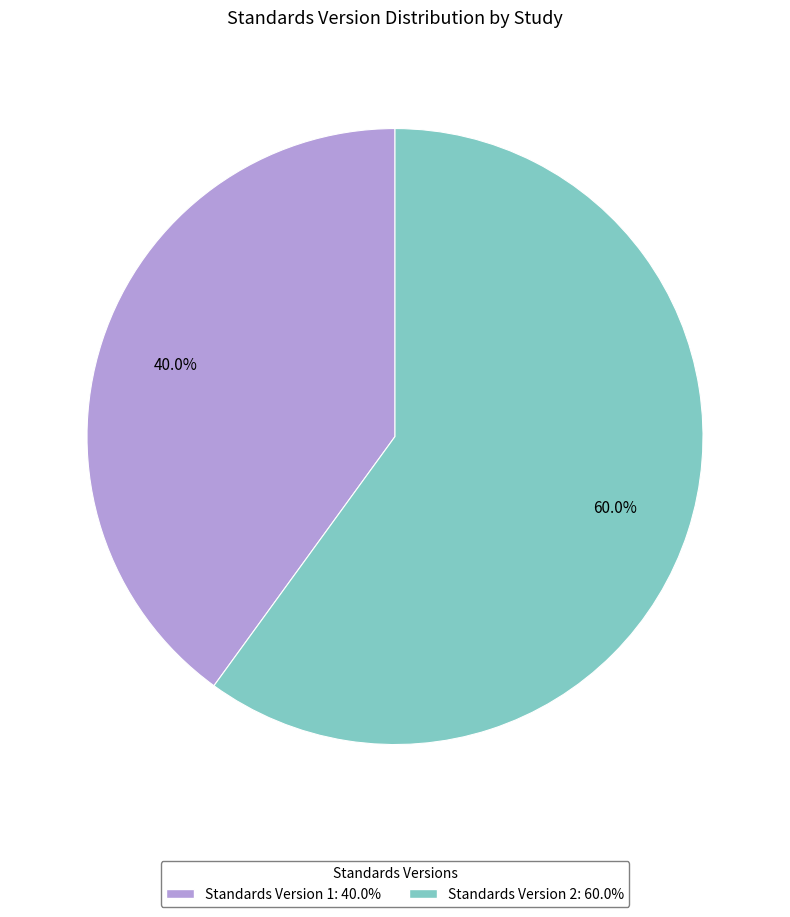

Is there any slice that represents more than half of the pie?

Yes